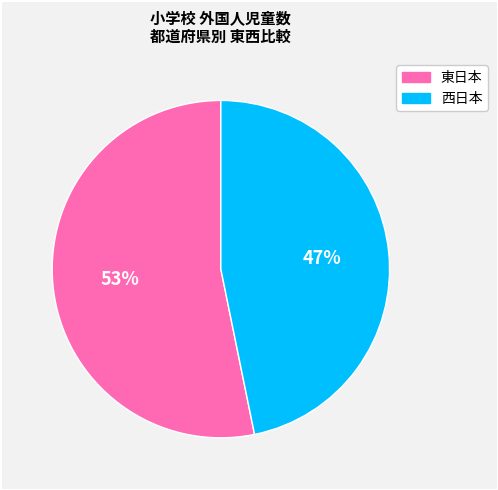

What is the majority slice?

東日本